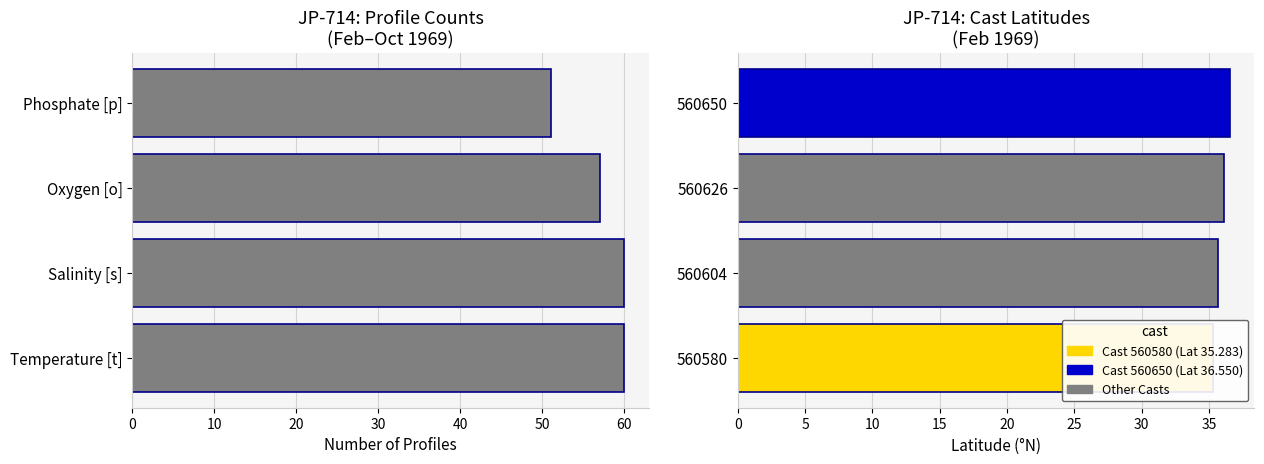

What is the difference between the maximum and second lowest values?

3